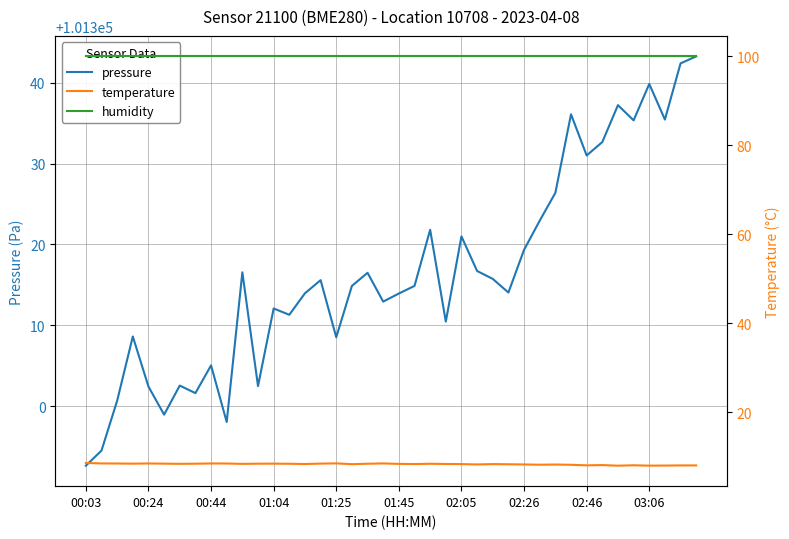

Is this an area chart (filled region under the line)?

No